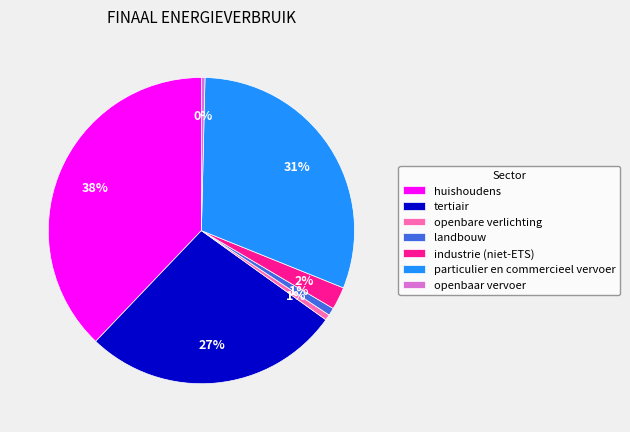

How many segments does this pie chart have?

7